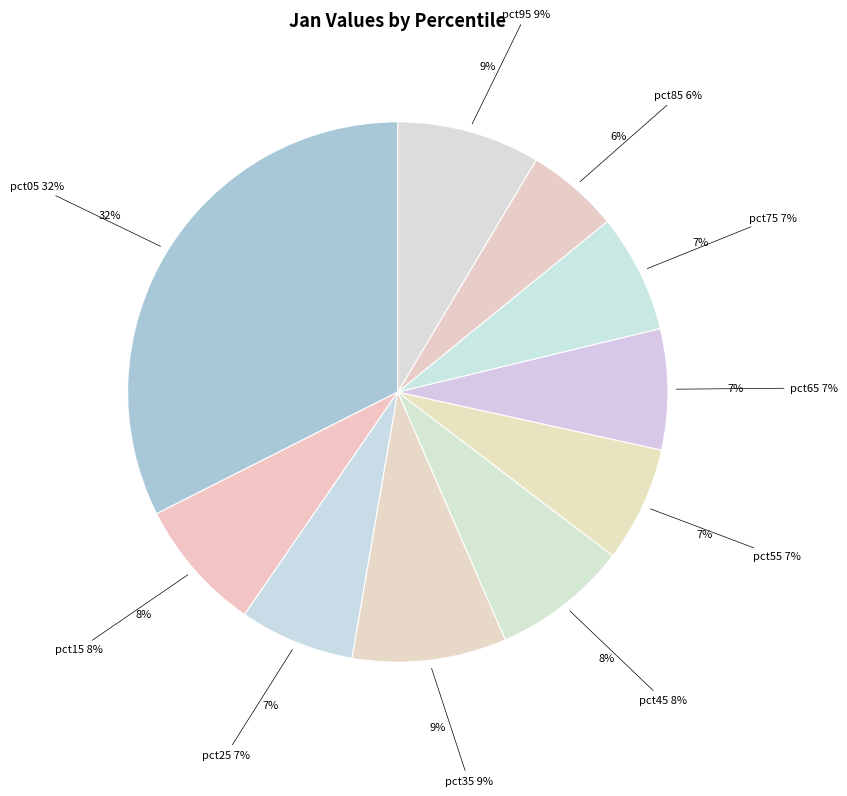

What percentage is the pct25 slice, to the nearest percent?

7%